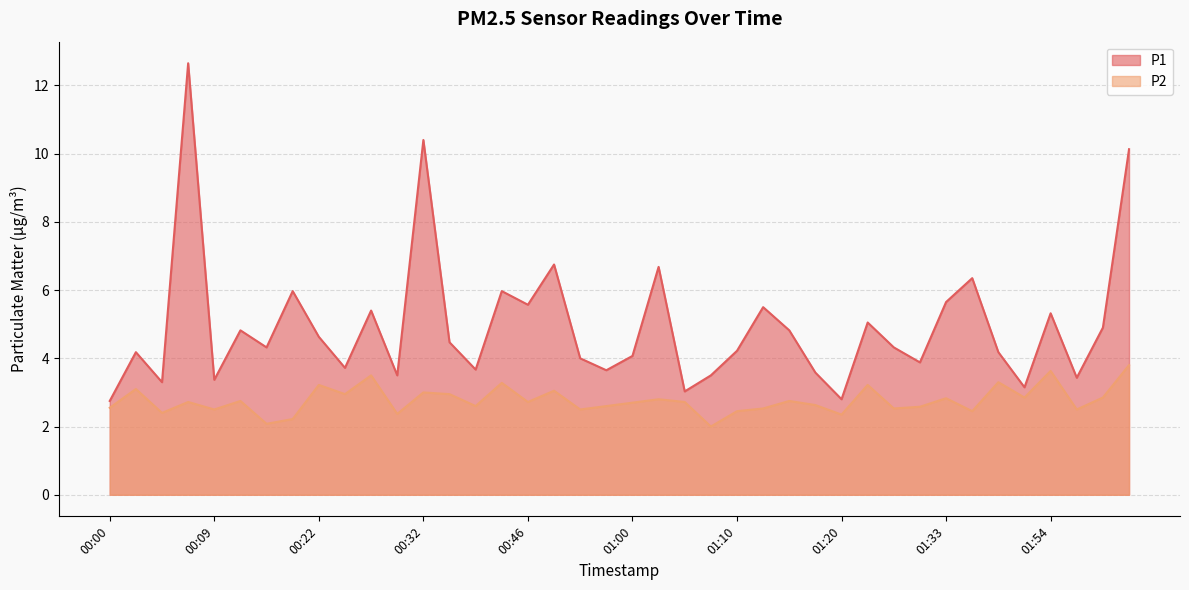

What are all the series names shown in the legend?

P1, P2